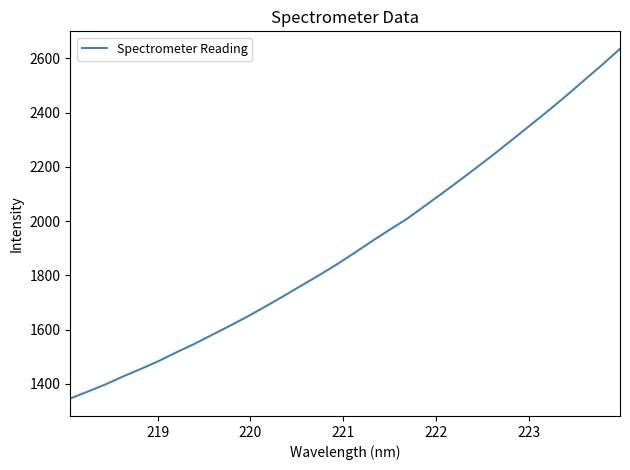

What is the greatest value displayed?

2634.9